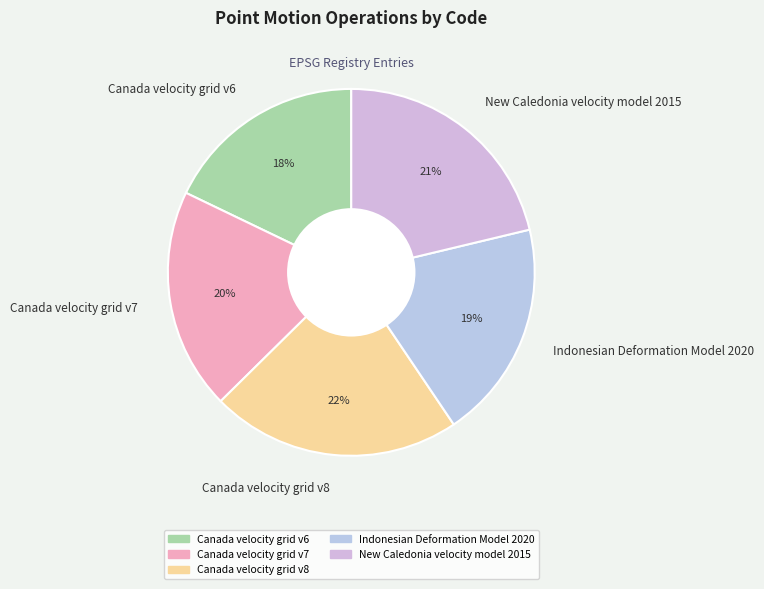

What is the smallest slice in the pie chart?

Canada velocity grid v6